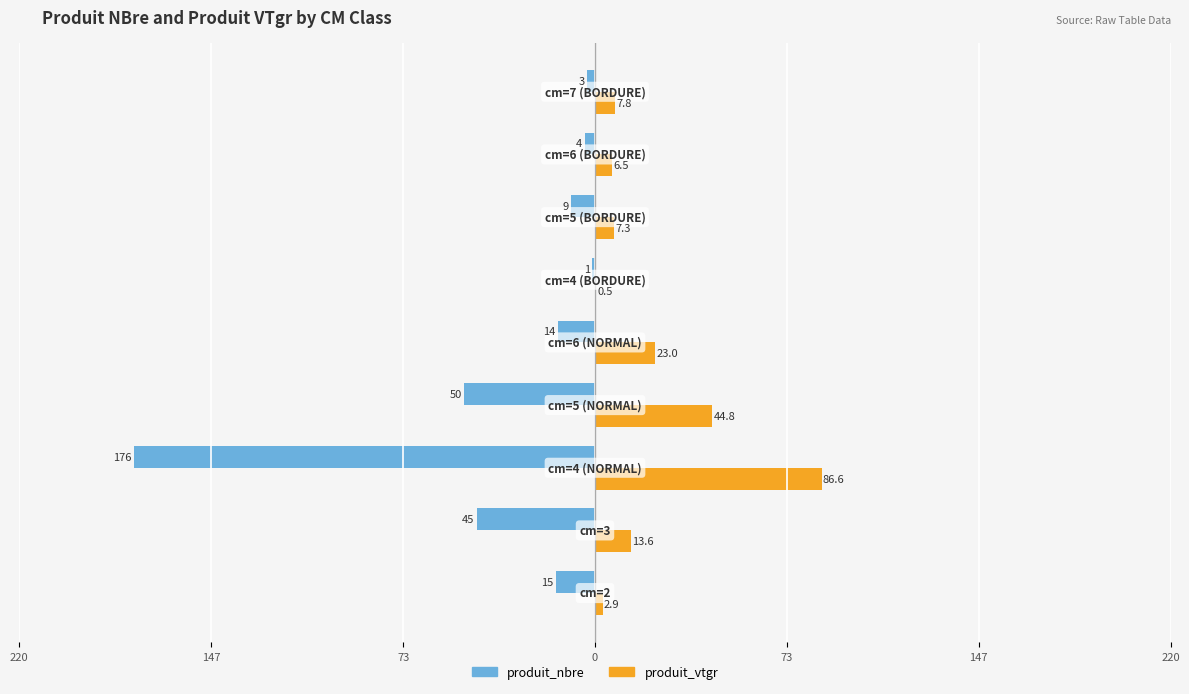

What are all the series names shown in the legend?

produit_nbre, produit_vtgr